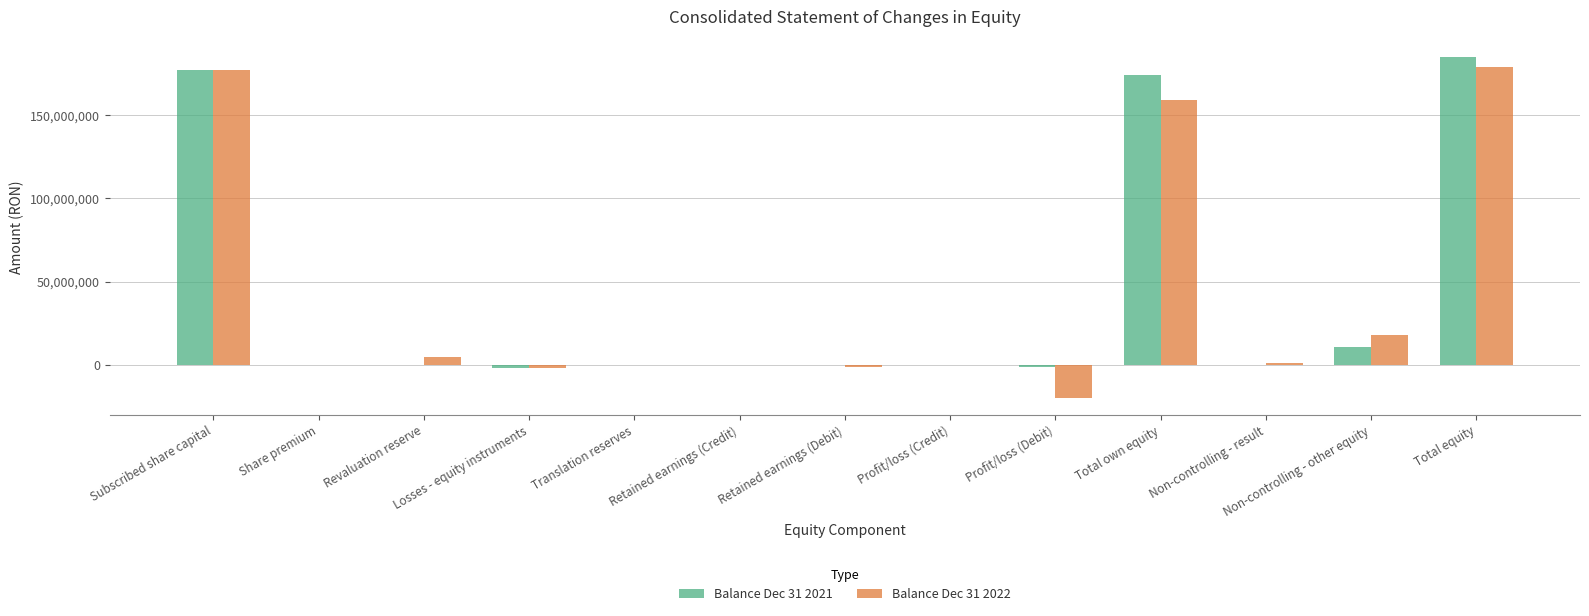

The Balance Dec 31 2021 series shows 0 at Revaluation reserve. True or false?

True